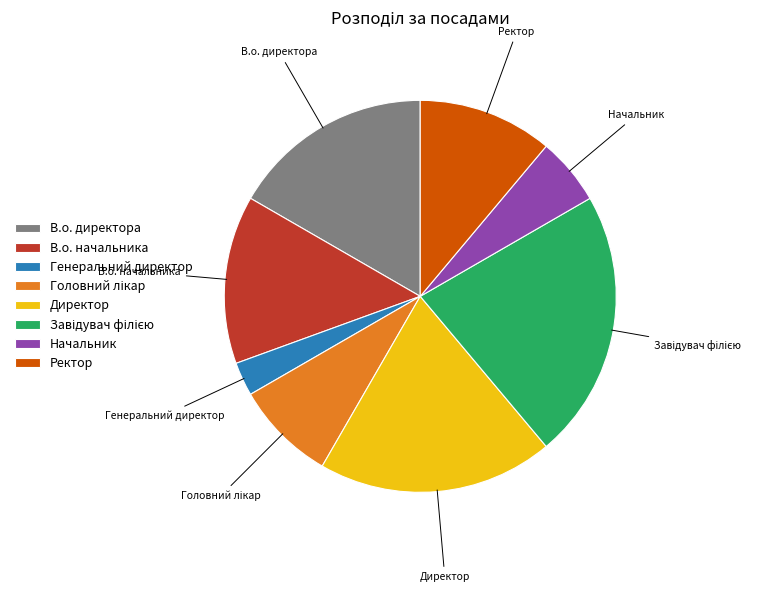

Is there a majority slice in this chart?

No